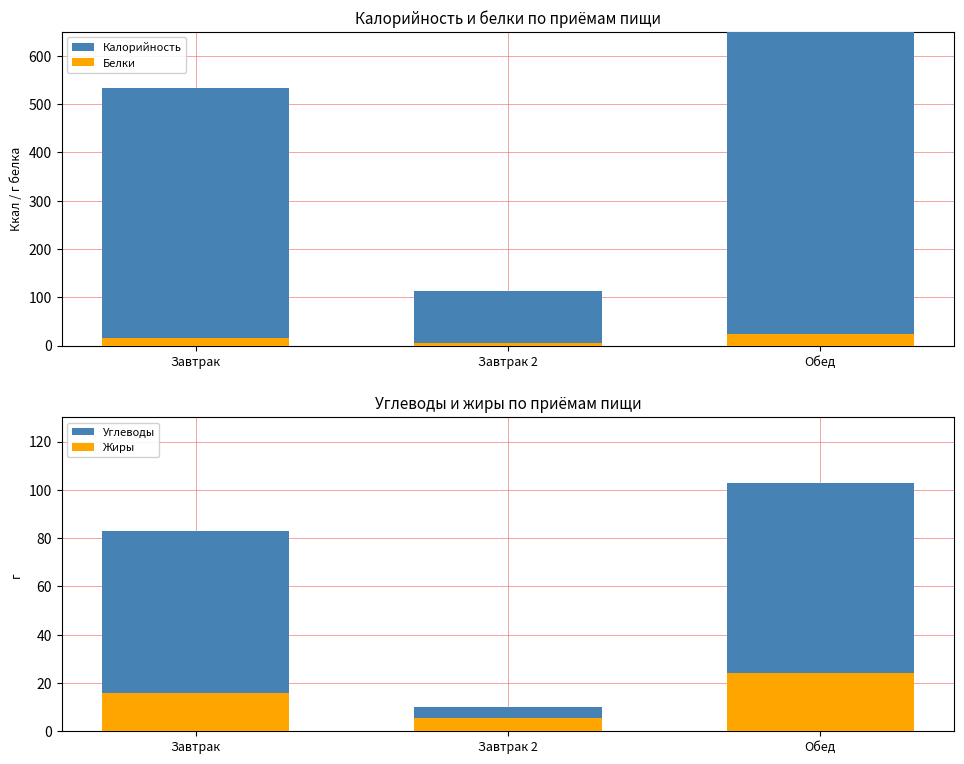

What is the label of the 1st bar from the left?

Завтрак